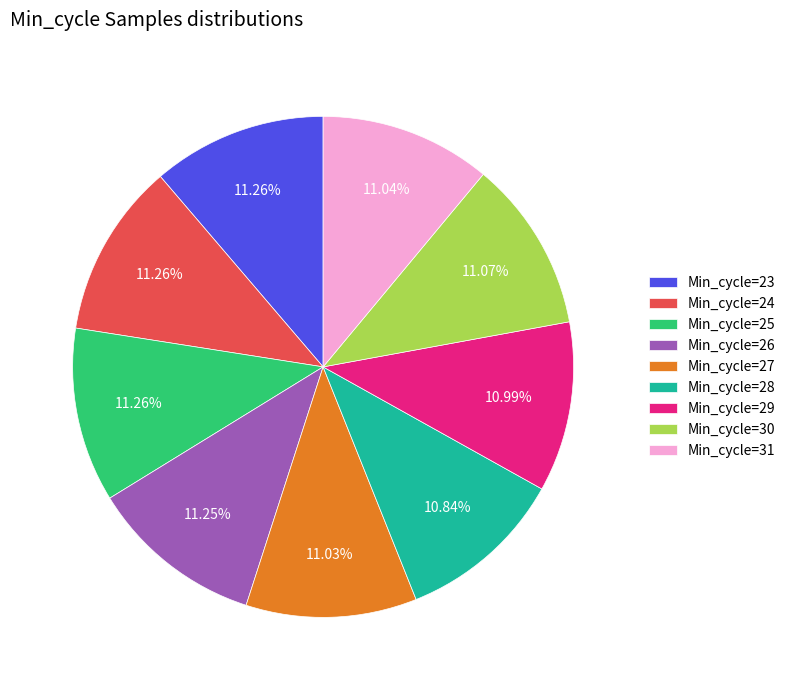

To the nearest percent, what is the average slice percentage?

11%